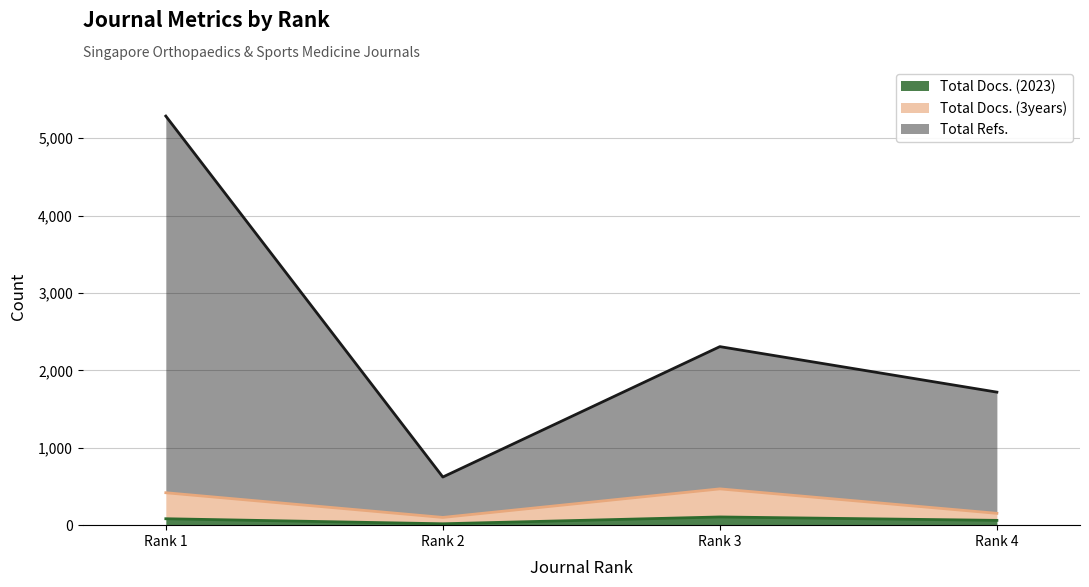

Which series has the widest spread of values?

Total Refs.